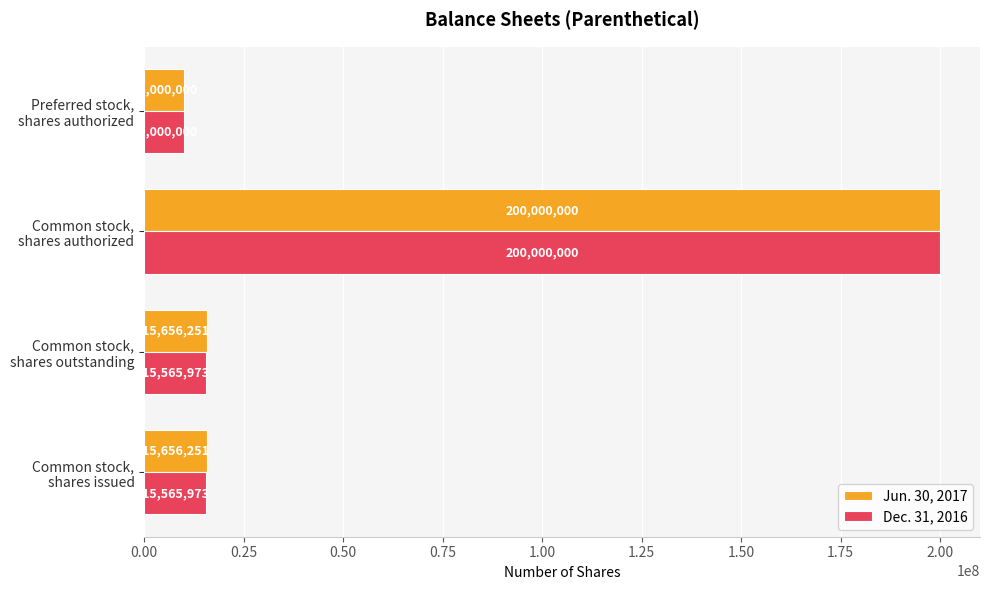

What is the difference between the maximum and second lowest values in the Dec. 31, 2016 series?

184434027